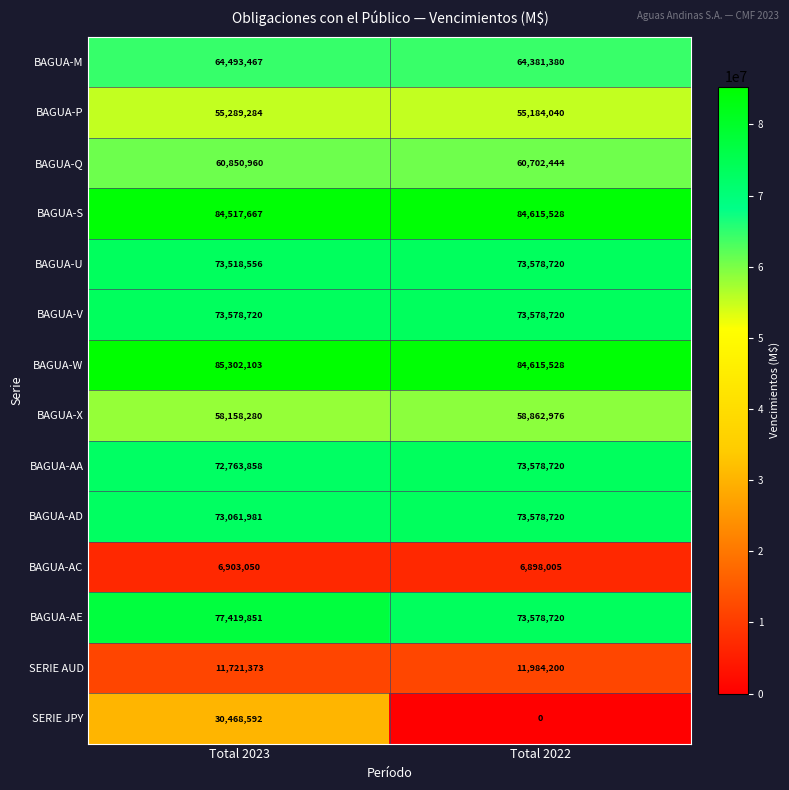

Count the number of categories in the chart.

2